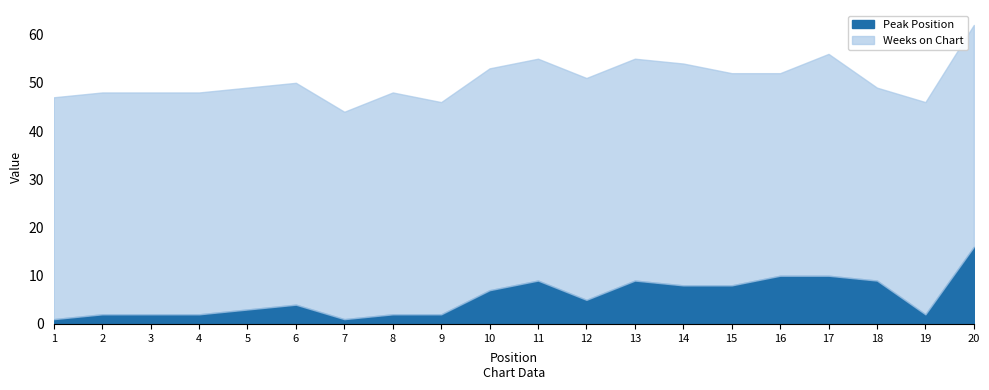

What is the difference between the maximum and minimum values in the Peak Position series?

15